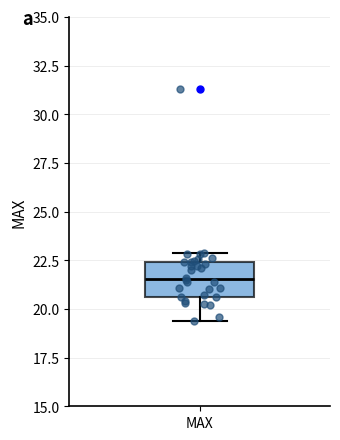

Read this box plot against the y-axis: the position of the median line, the range covered by the box, and the ends of both whiskers. The values are not printed on the chart, so give them approximately, as read against the axis.

median 21.5, box 20.5 to 22.5, whiskers 19.5 to 23.0